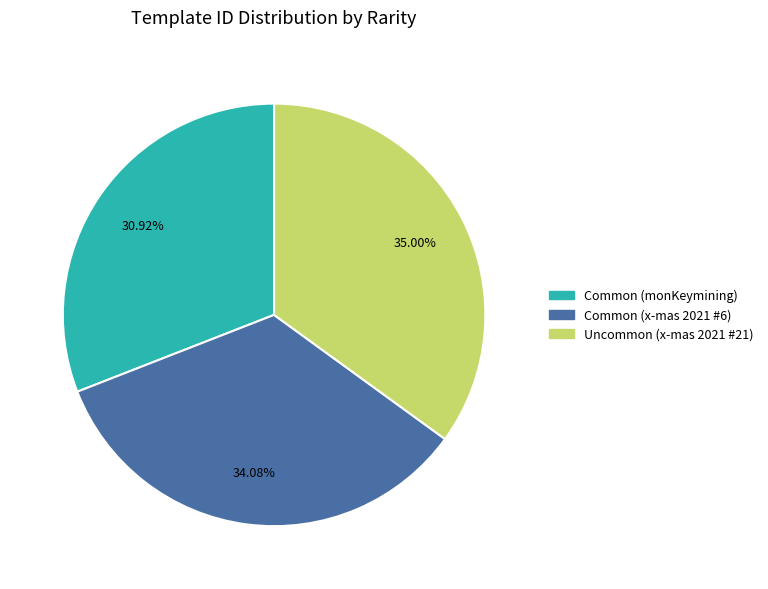

To the nearest percent, what is the average slice percentage?

33%